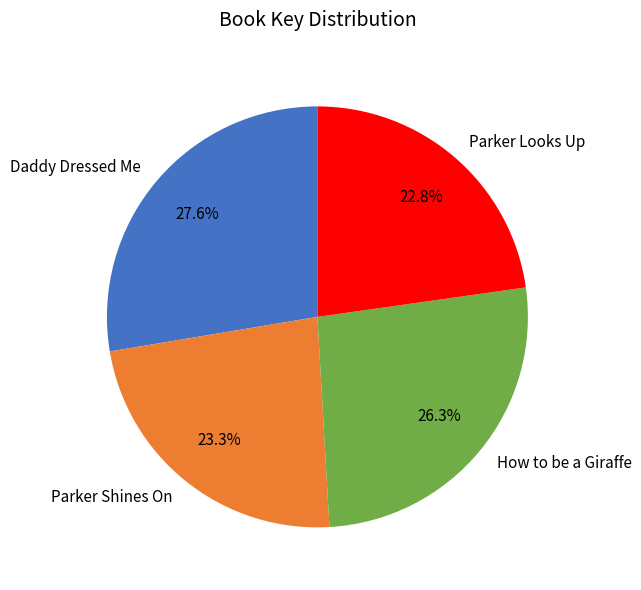

Which slice is the largest?

Daddy Dressed Me